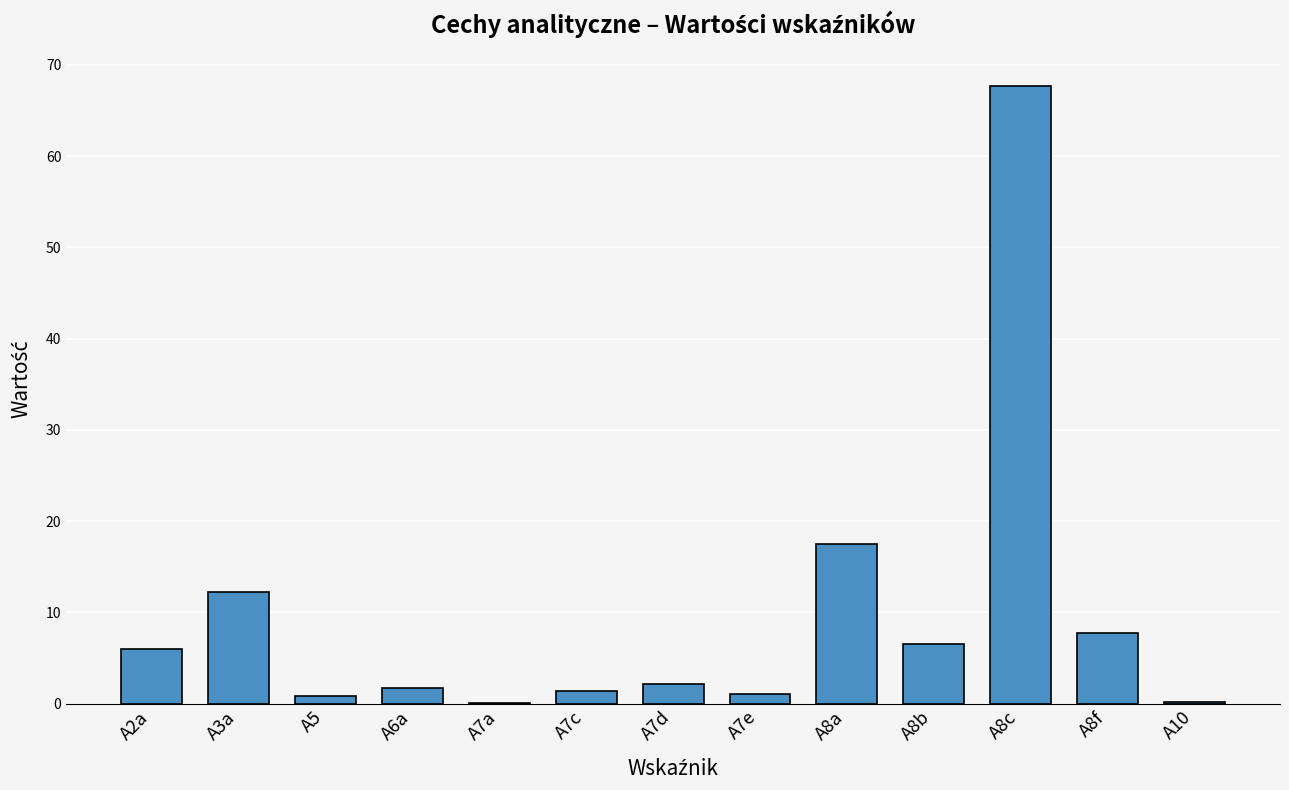

What is the change in value from A5 to A8c?

+66.8